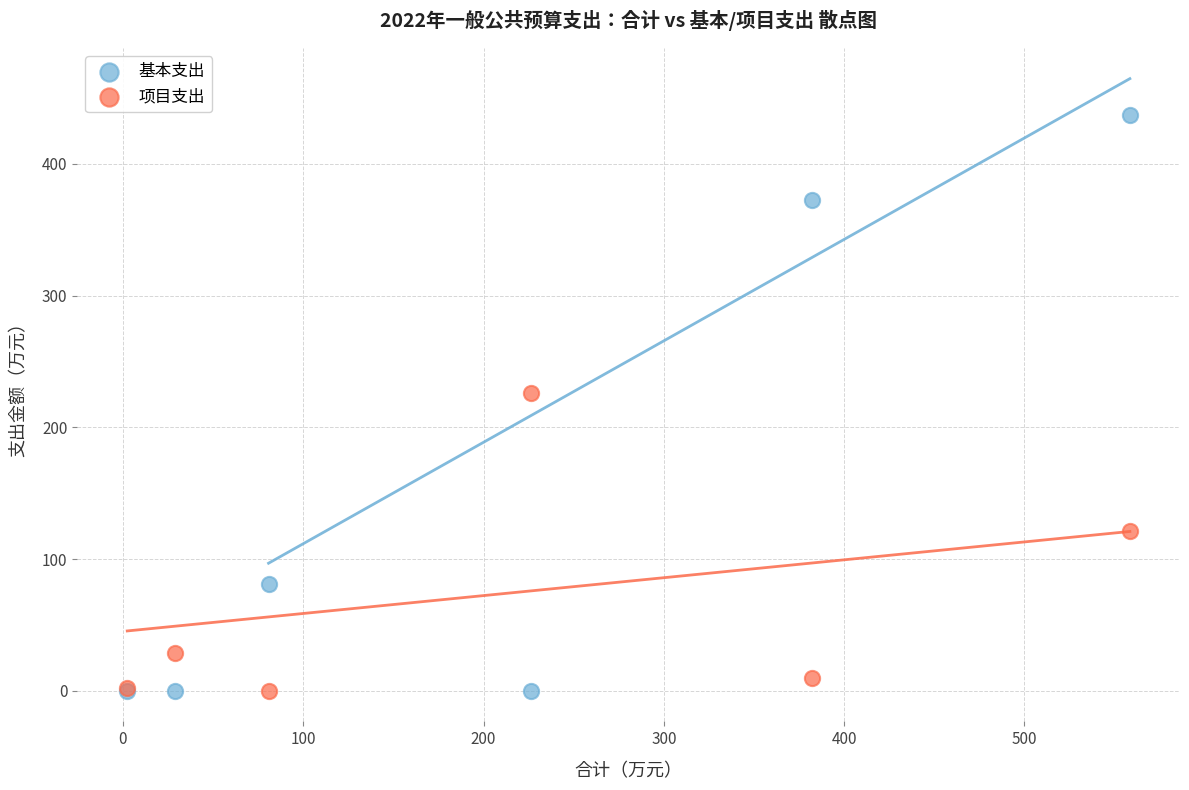

Which series has the widest spread of Y values?

基本支出